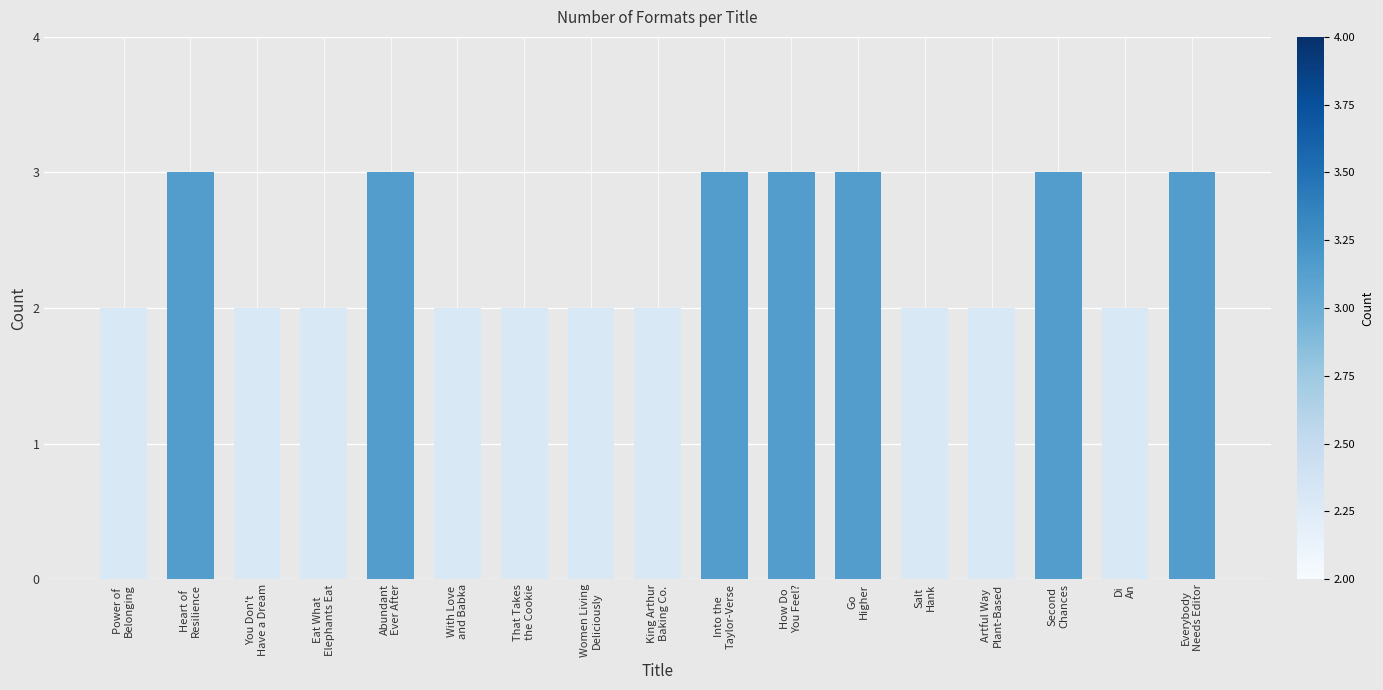

What is the greatest value displayed?

3